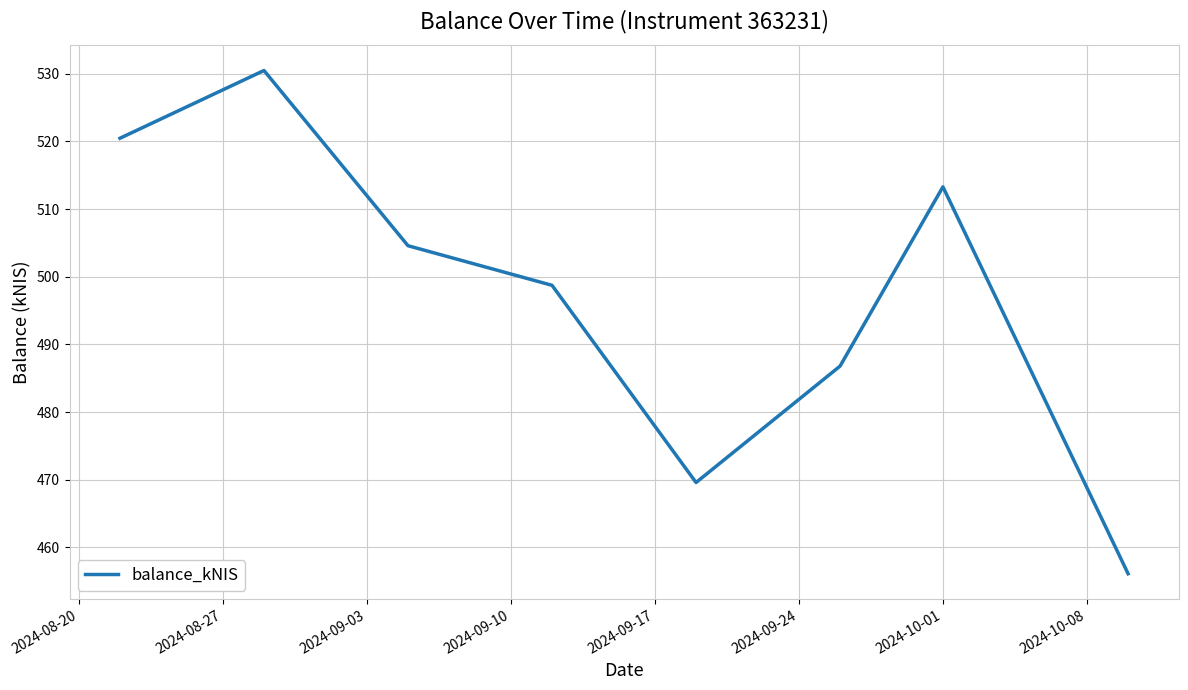

What is the difference between the maximum and minimum values?

74.4